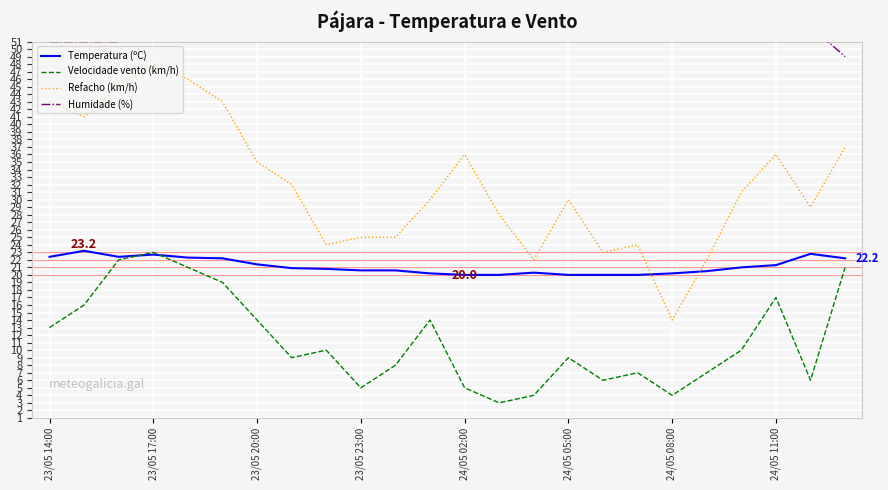

What is the maximum value for Refacho (km/h)?

48.0